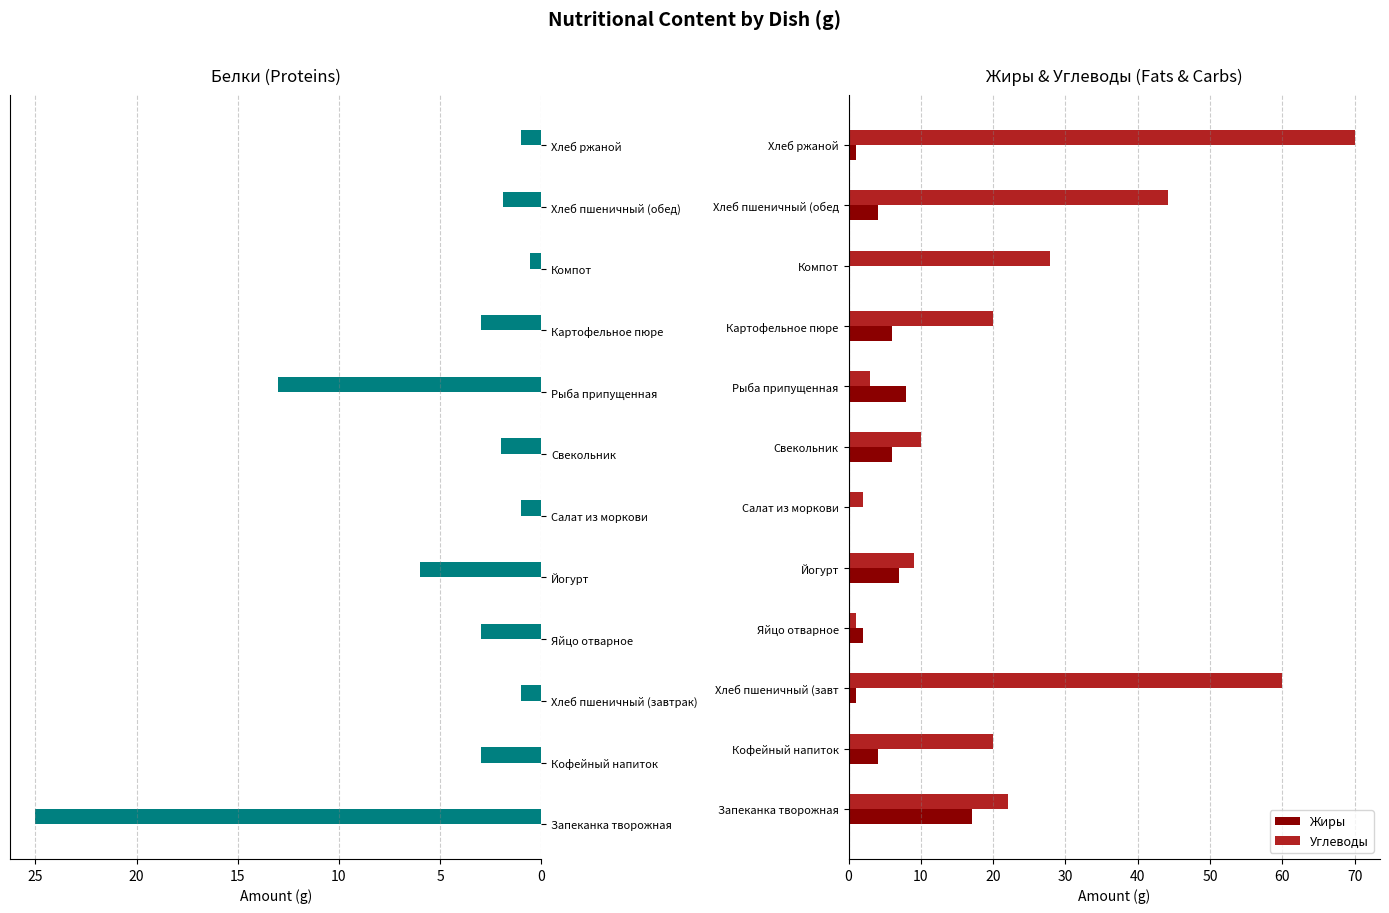

Does the chart contain any negative values?

No